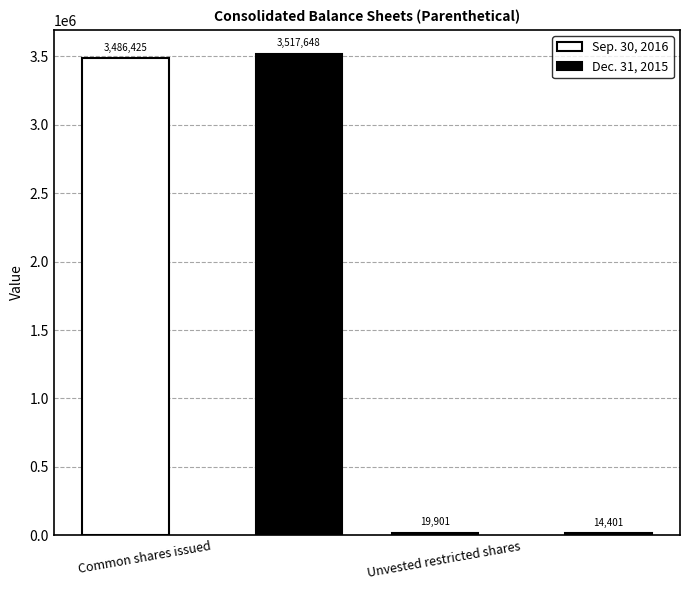

How many bars are there in each group?

2